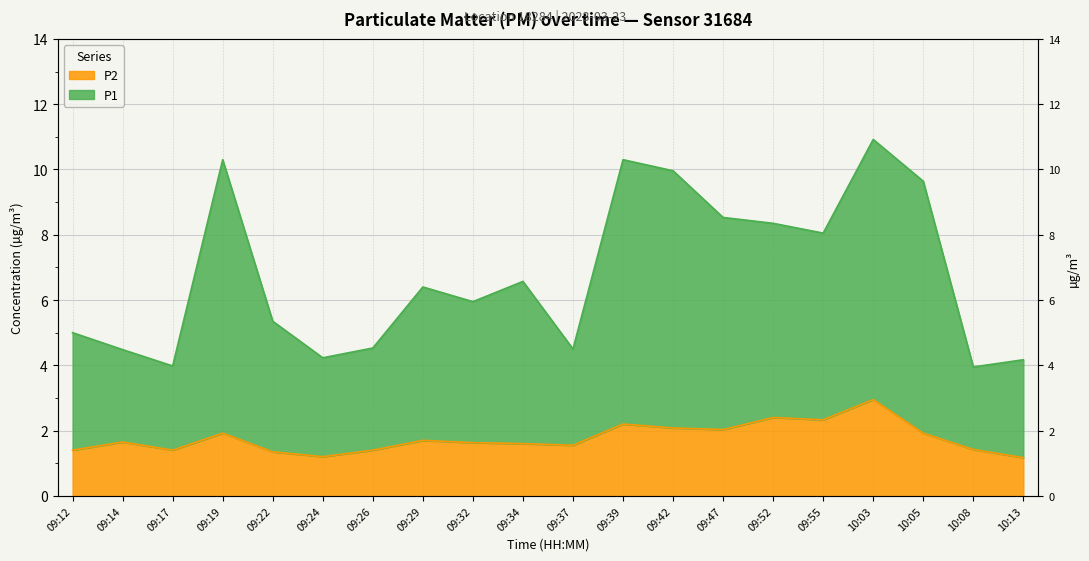

Which series has the largest range (max minus min)?

P1